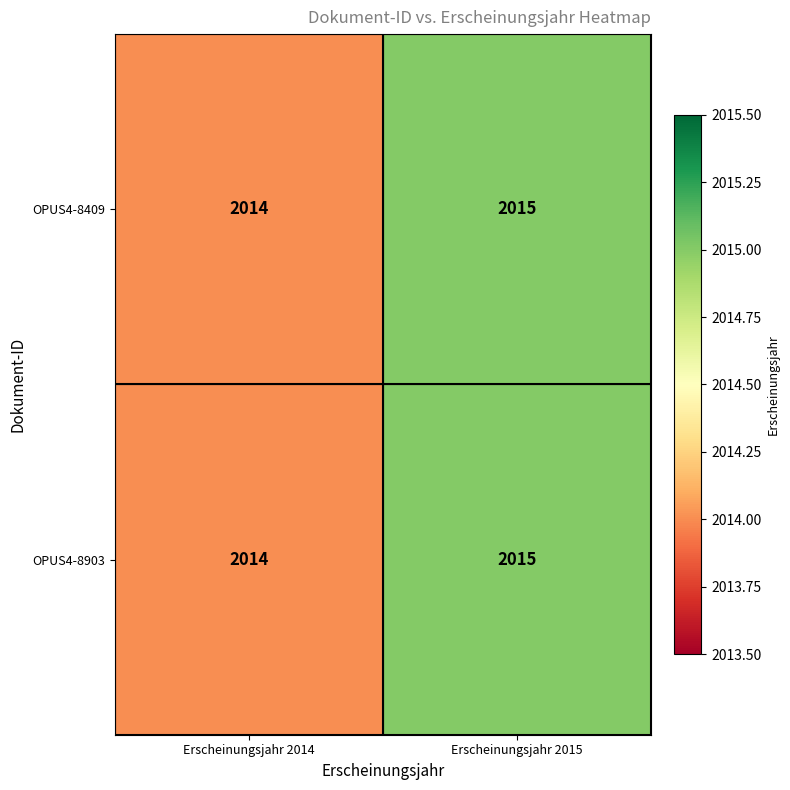

Reading left to right, extract all data points from this chart.

OPUS4-8409: Erscheinungsjahr 2014=2014	Erscheinungsjahr 2015=2015
OPUS4-8903: Erscheinungsjahr 2014=2014	Erscheinungsjahr 2015=2015